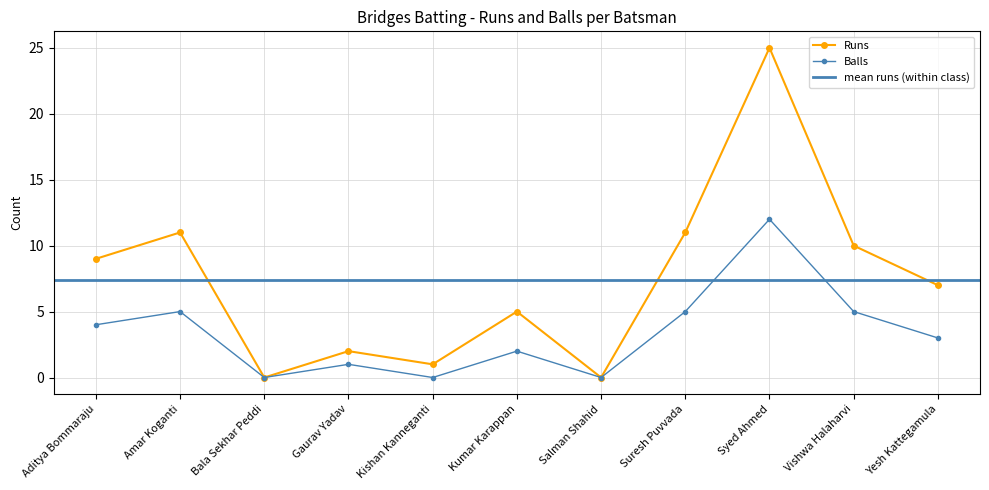

At how many categories does at least one series exceed 19?

1